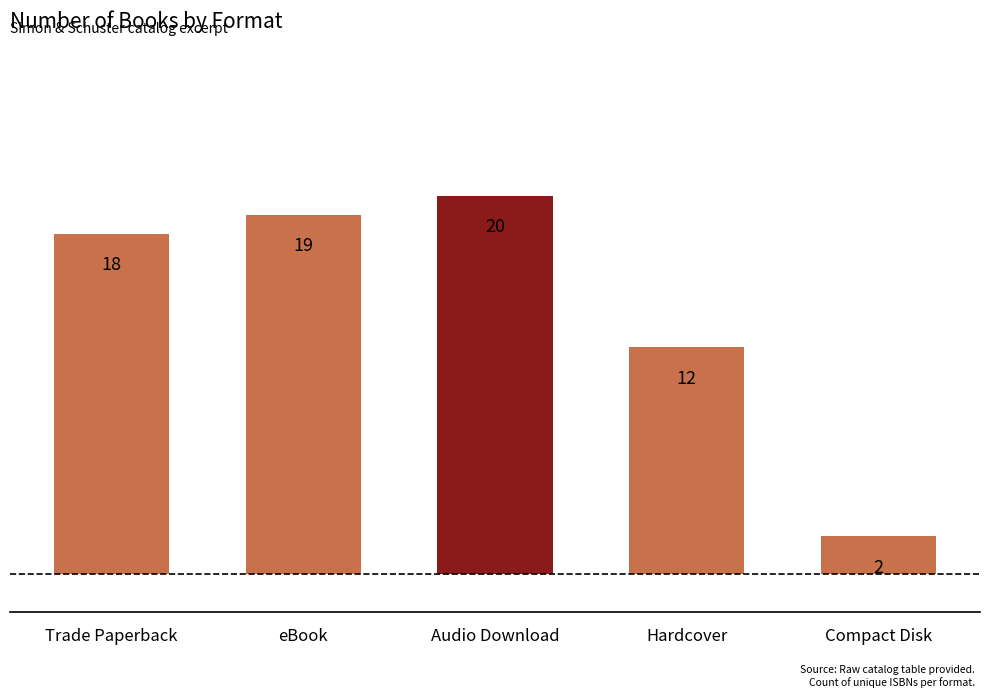

Reading right to left, list all the values displayed in this chart.

Compact Disk=2	Hardcover=12	Audio Download=20	eBook=19	Trade Paperback=18